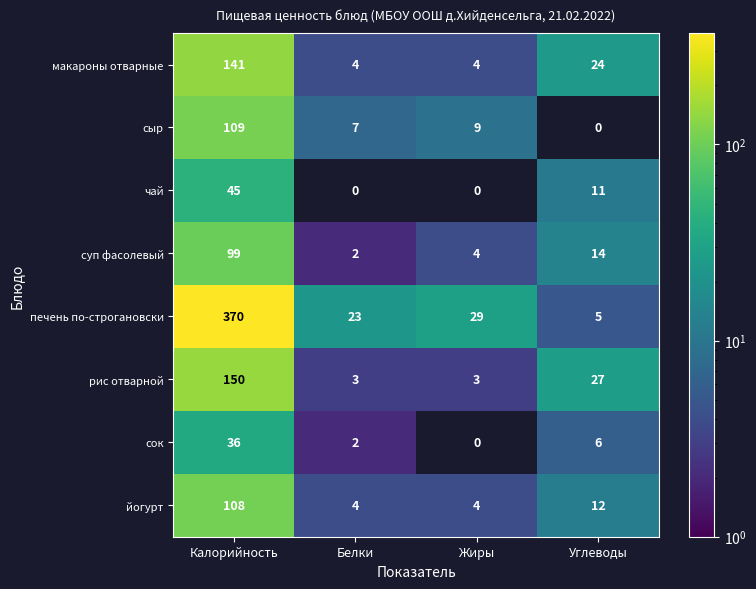

What is the average value of the макароны отварные series?

43